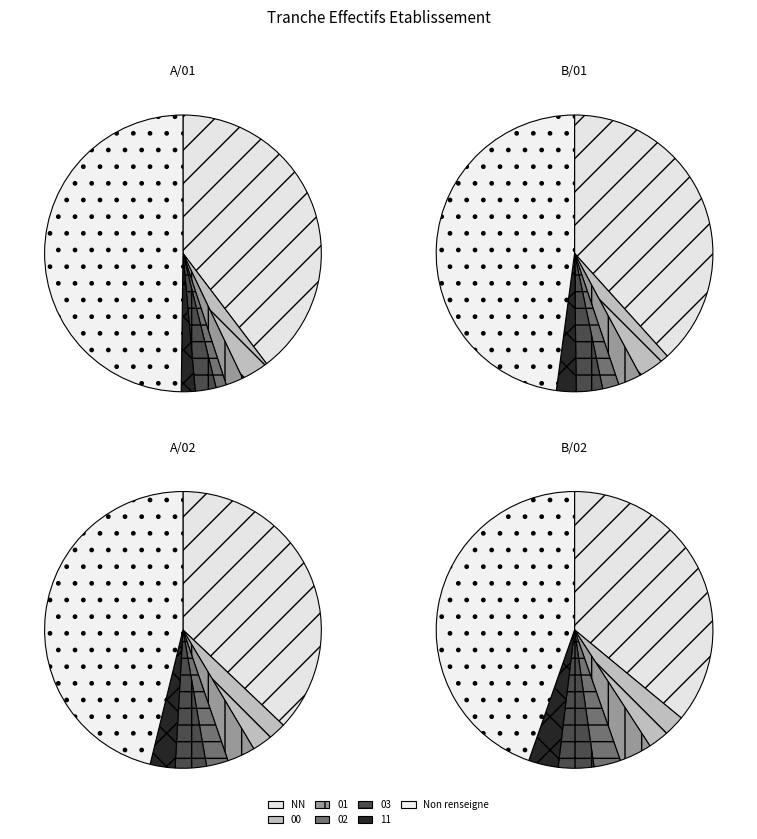

Does  account for over 50% of the chart?

No